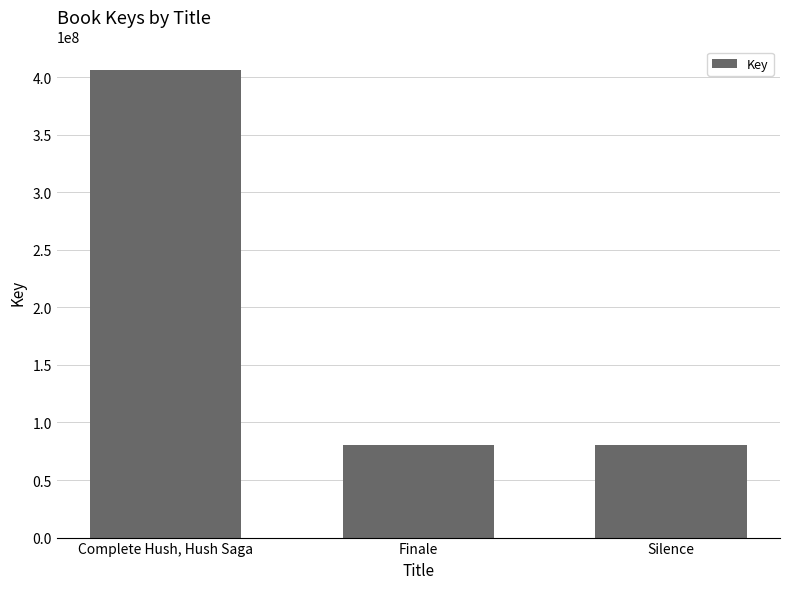

The chart shows a value of 406373040 at Complete Hush, Hush Saga. True or false?

True